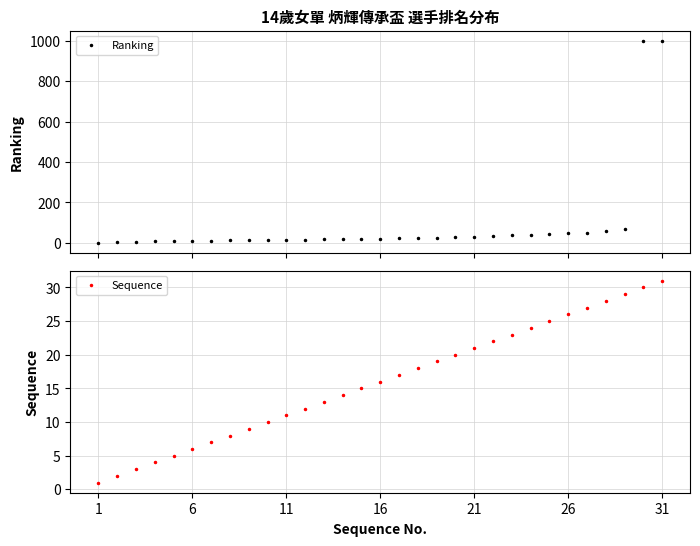

The Sequence series shows 7 at 31. True or false?

False